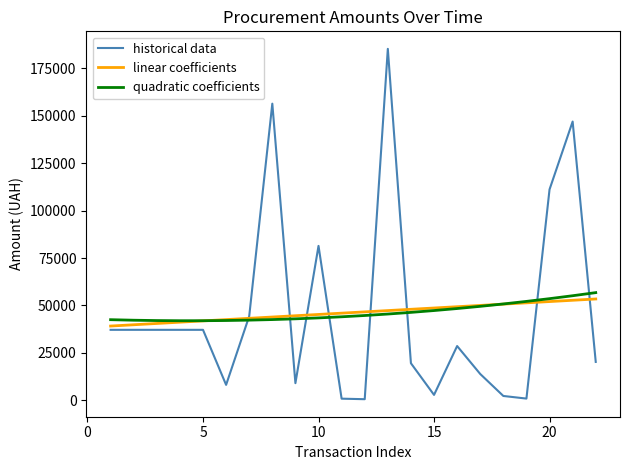

What is the sum of all historical data values?

1017711.6